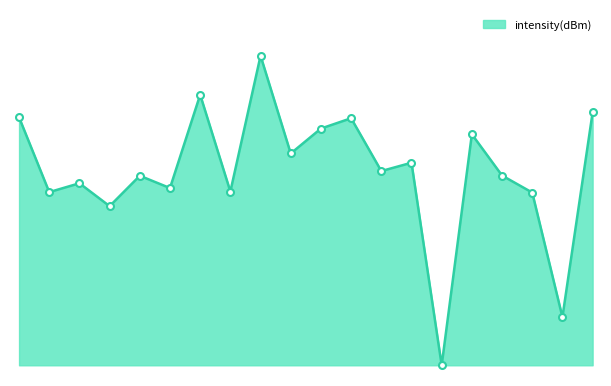

What is the difference between the second highest and minimum values?

25.3